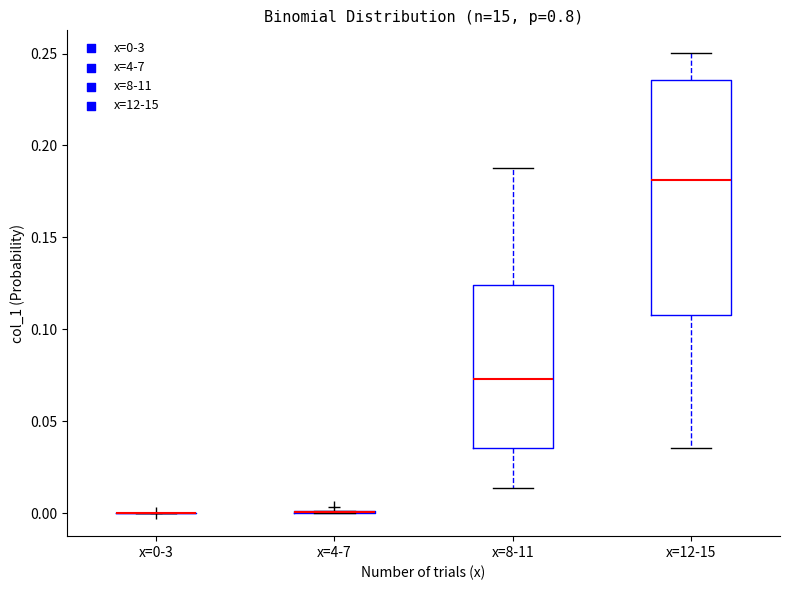

Which box is the tallest, from its lower edge to its upper edge?

x=12-15